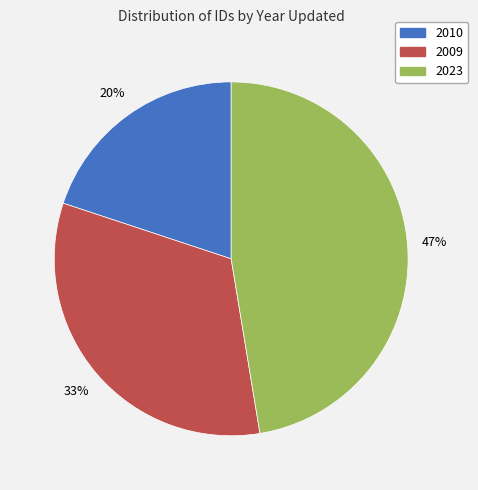

Which slice is the largest?

2023